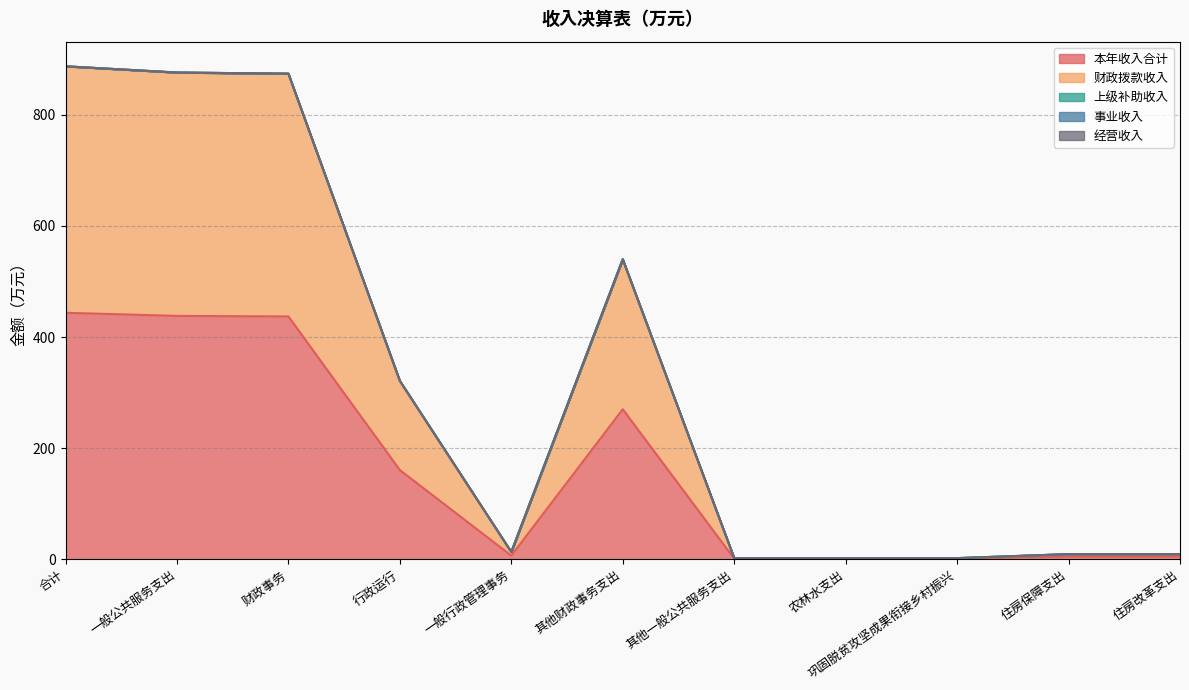

What is the label of the 1st point from the left?

合计